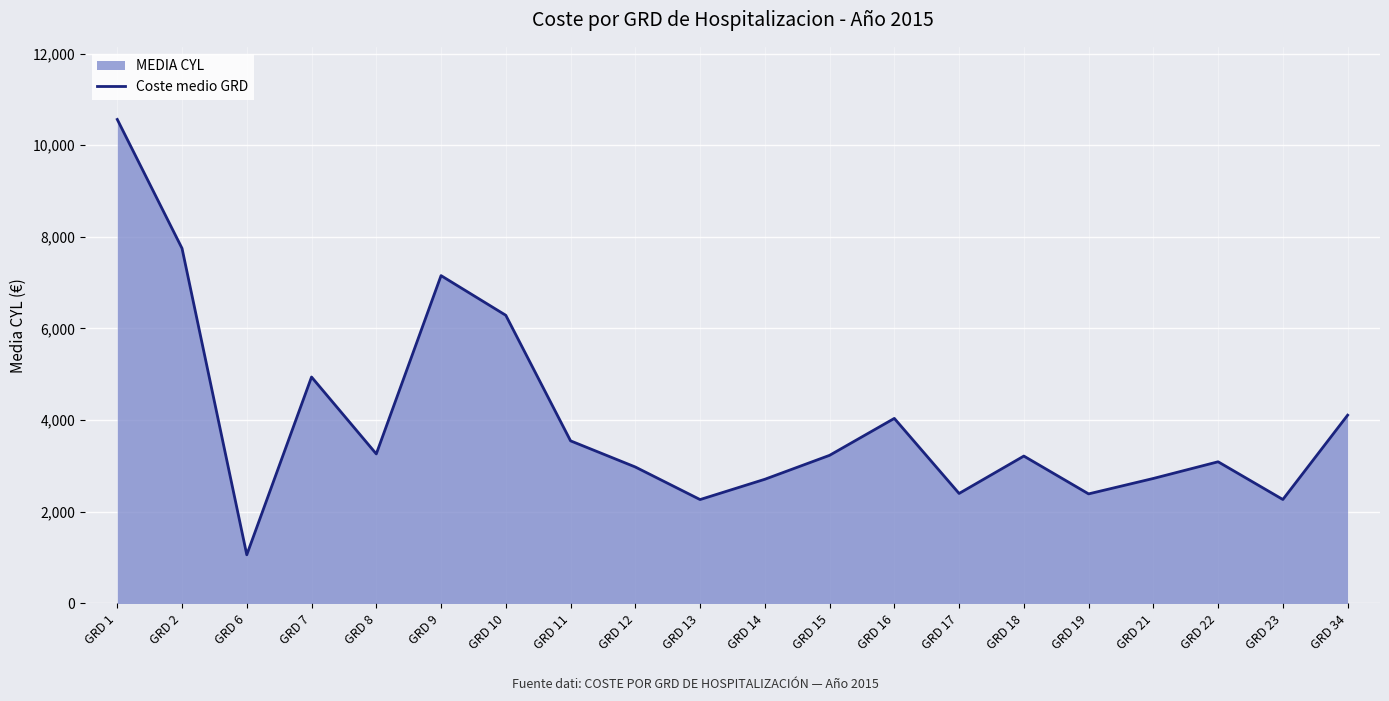

How many lines are shown in the chart?

1